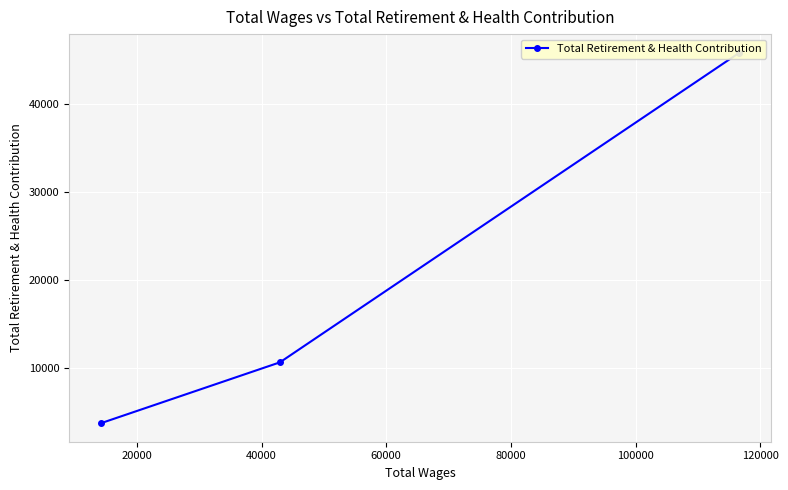

What is the average value?

20057